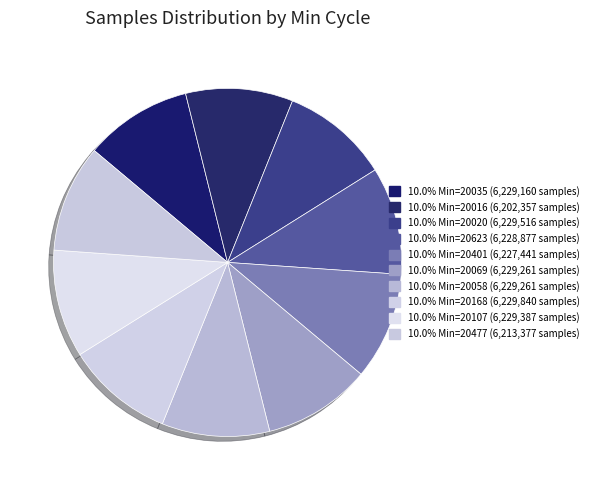

What is the largest slice in the pie chart?

20168